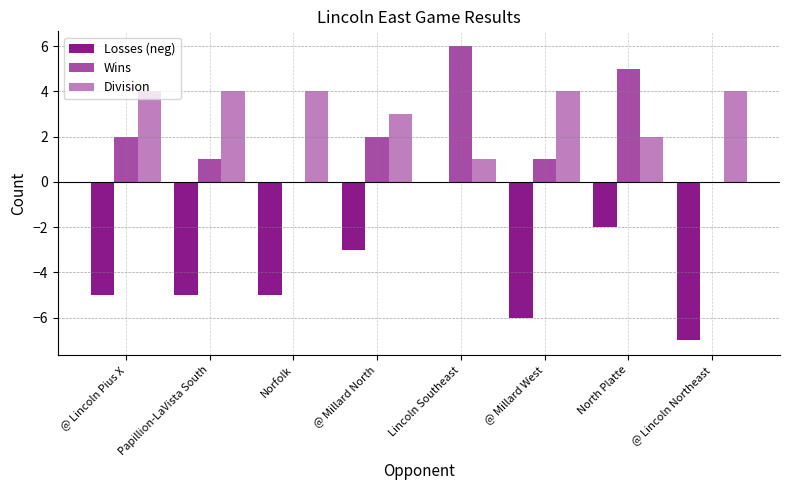

Are the bars horizontal?

No